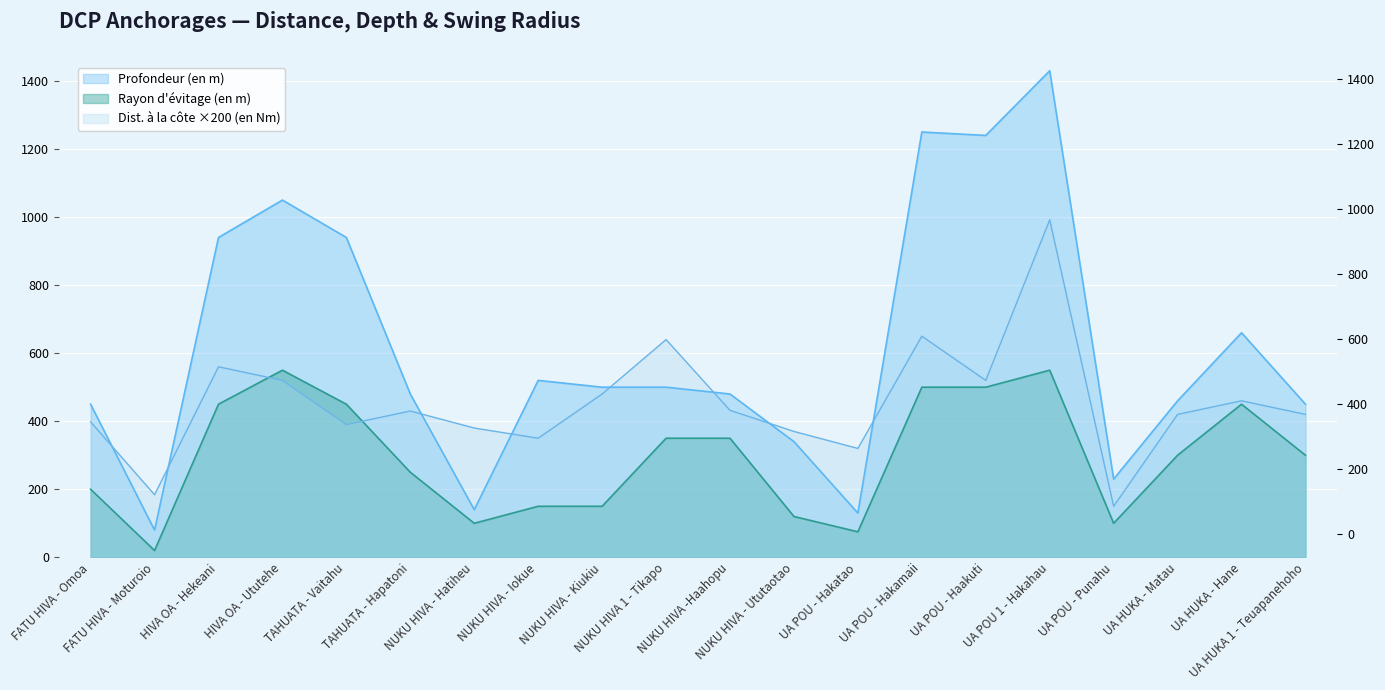

In Rayon d'évitage (en m), how many points are higher than both neighbors (excluding endpoints)?

3